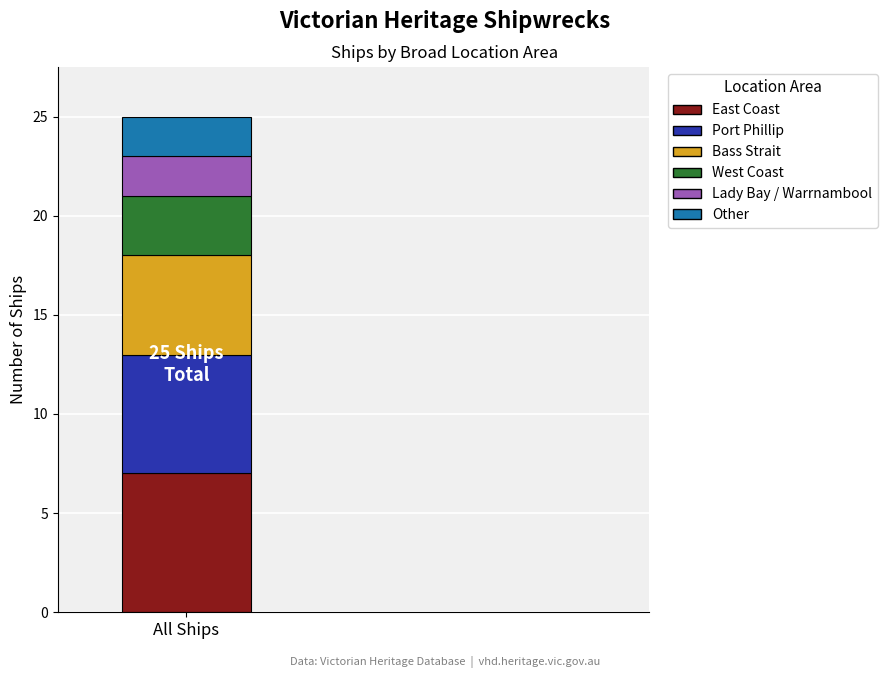

Reading left to right, list the values for the East Coast series.

All Ships=7